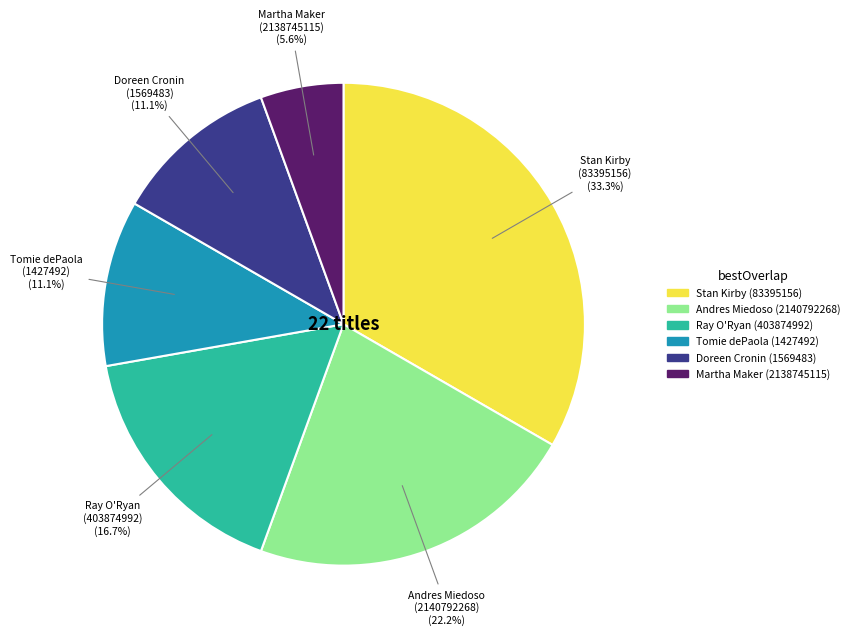

Count the number of slices in the pie.

6